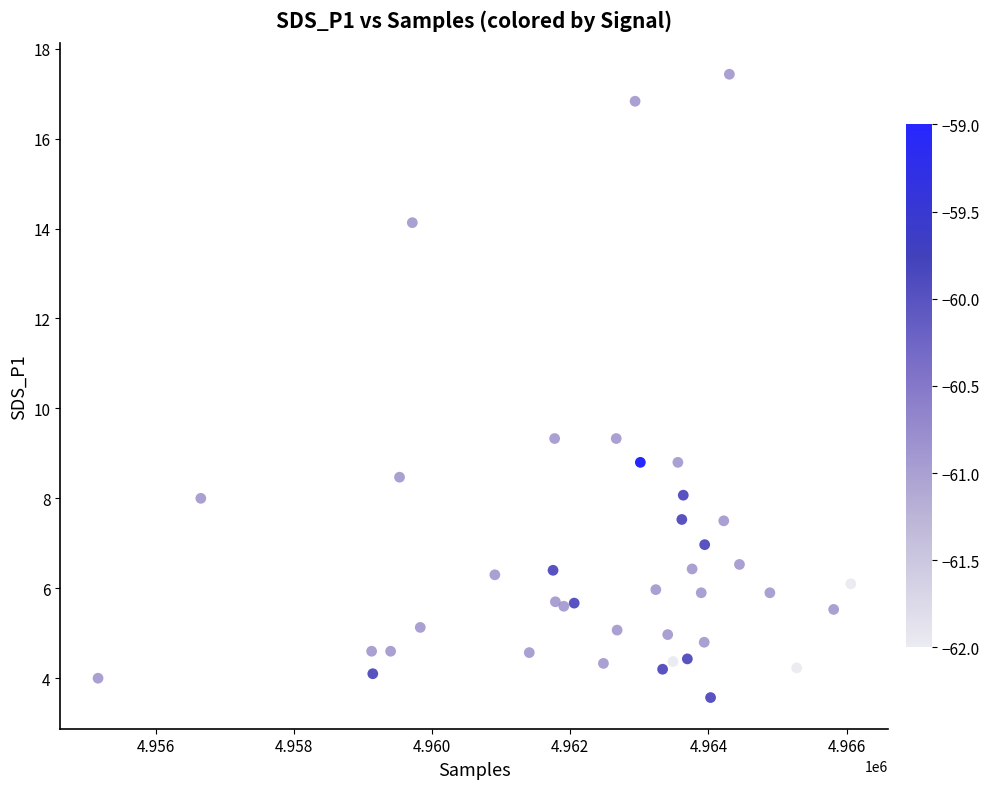

What is the range of X values (max minus min)?

10891.0